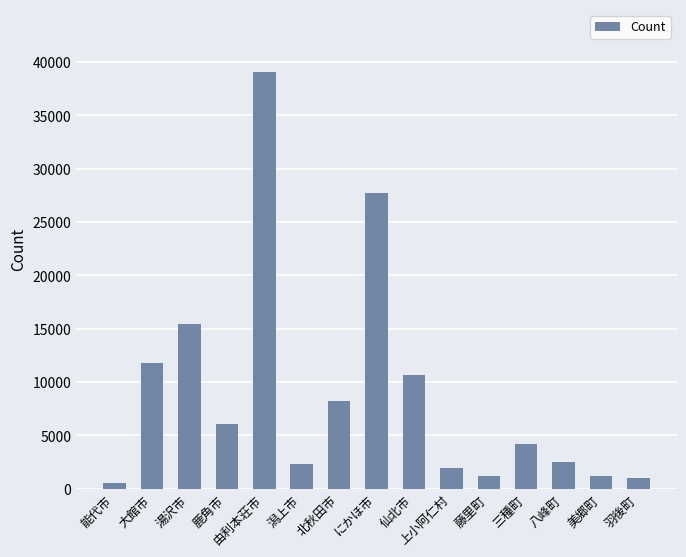

What is the value of the 15th bar from the left?

1034